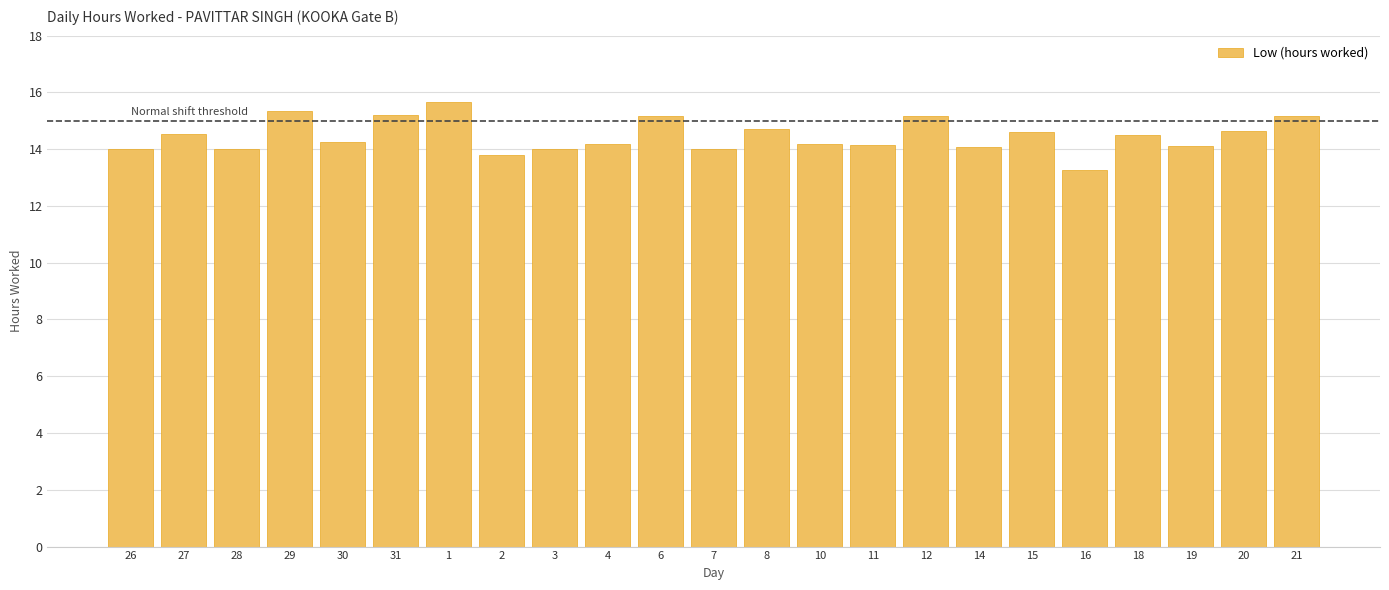

Which label corresponds to the smallest value in the chart?

16